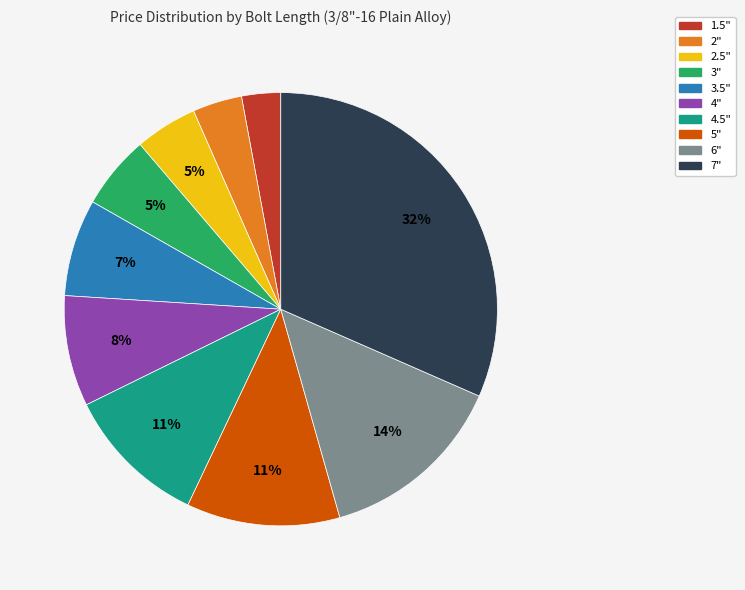

How many slices are in this pie chart?

10